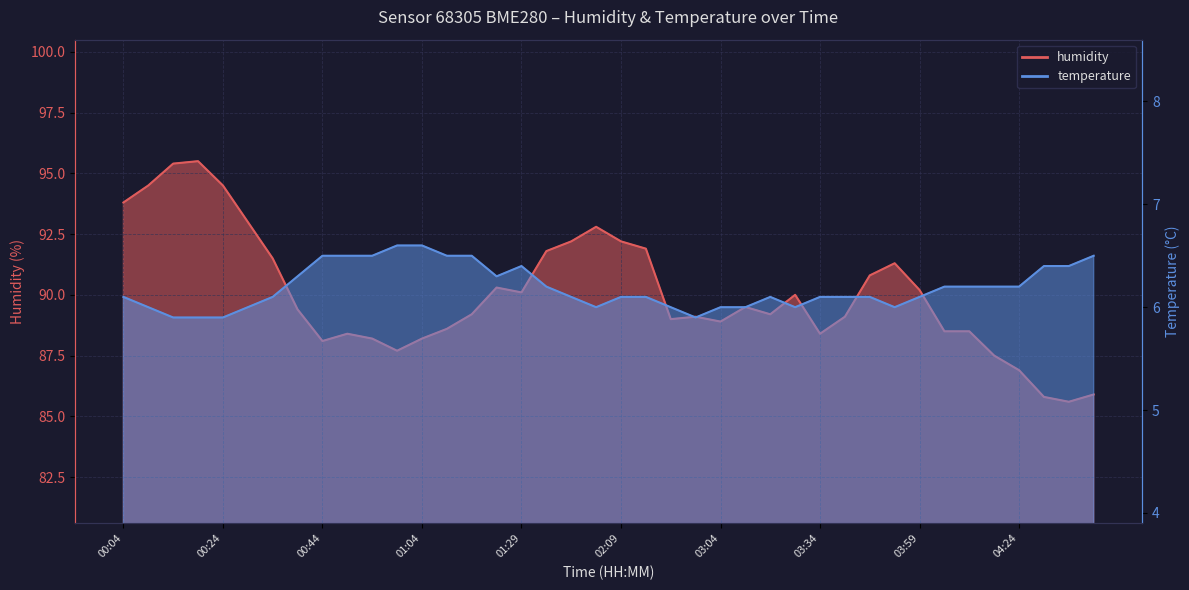

What is the difference between the temperature values at 01:04 and 03:24?

0.5